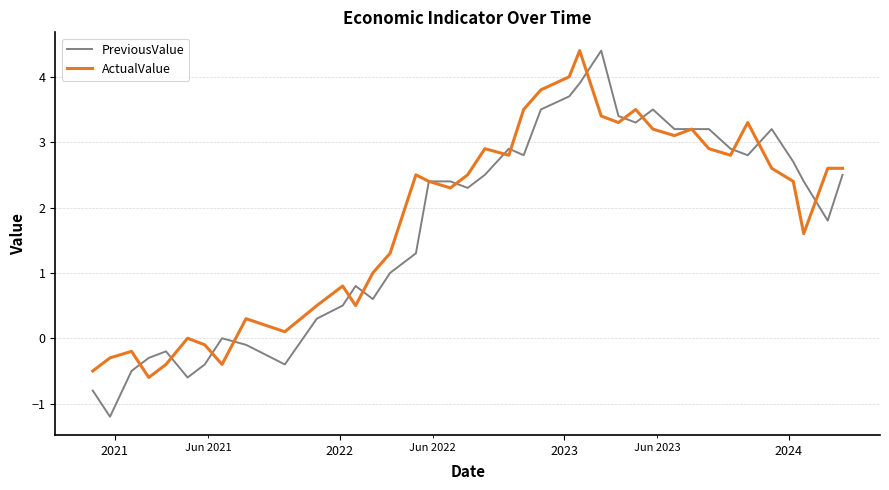

What is the minimum value shown in the chart?

-1.2